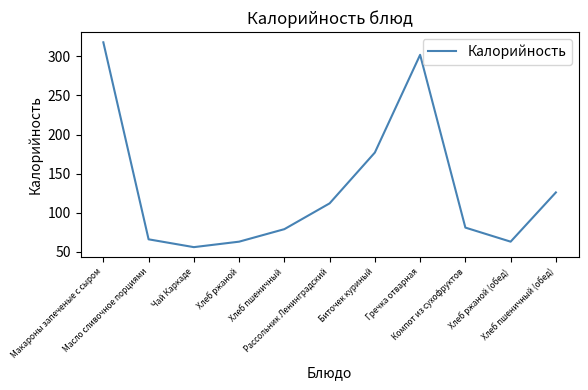

Reading left to right, extract all data points from this chart.

Макароны запеченые с сыром=318	Масло сливочное порциями=66	Чай Каркаде=56	Хлеб ржаной=63	Хлеб пшеничный=79	Рассольник Ленинградский=112	Биточек куриный=177	Гречка отварная=302	Компот из сухофруктов=81	Хлеб ржаной (обед)=63	Хлеб пшеничный (обед)=126